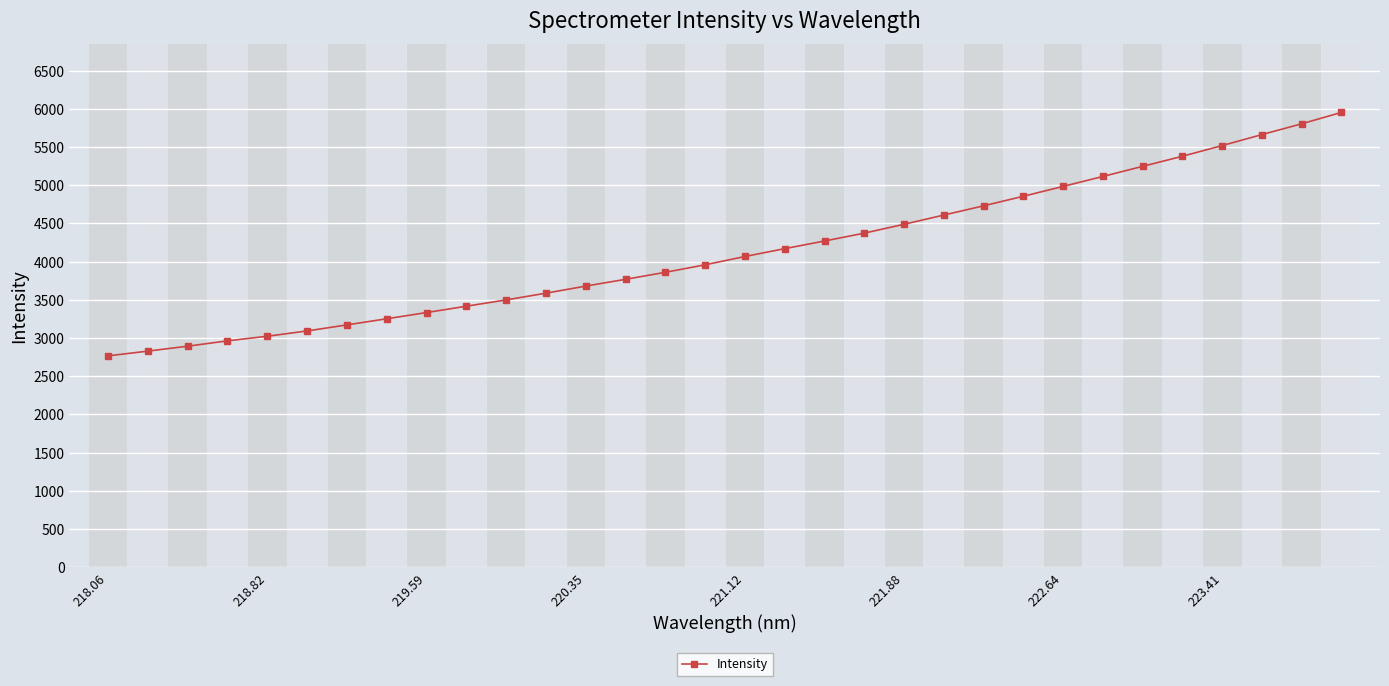

What is the value of the 8th point from the left?

3252.0